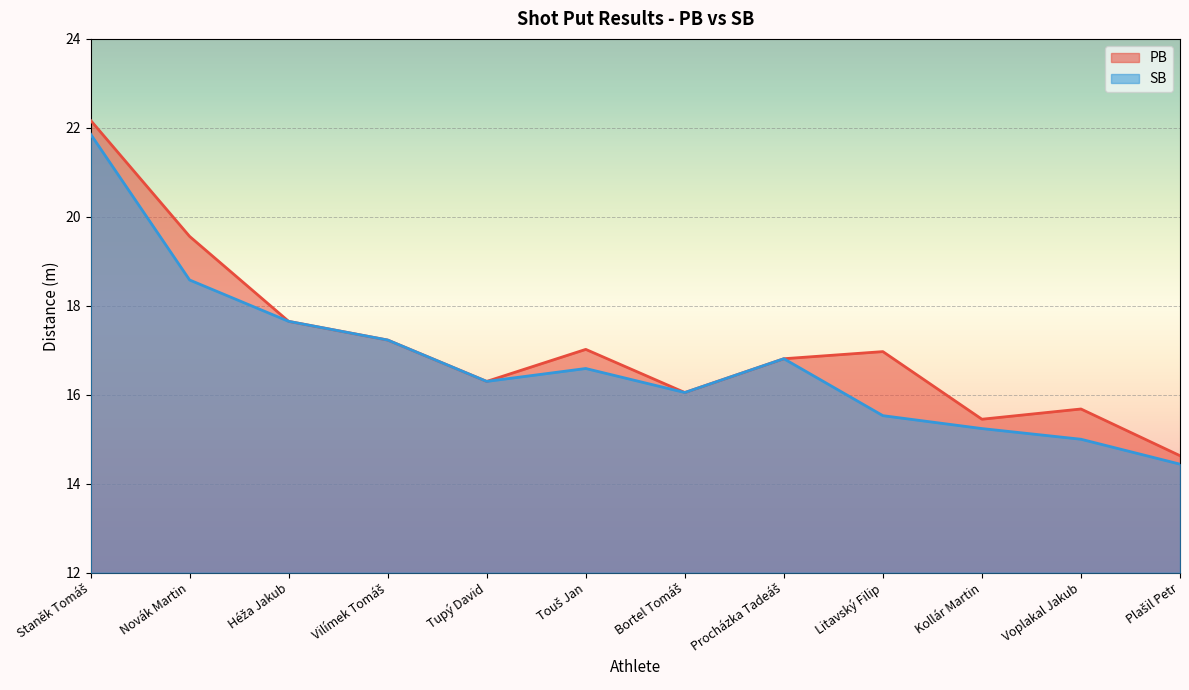

Does the chart display data point markers on the line(s)?

No